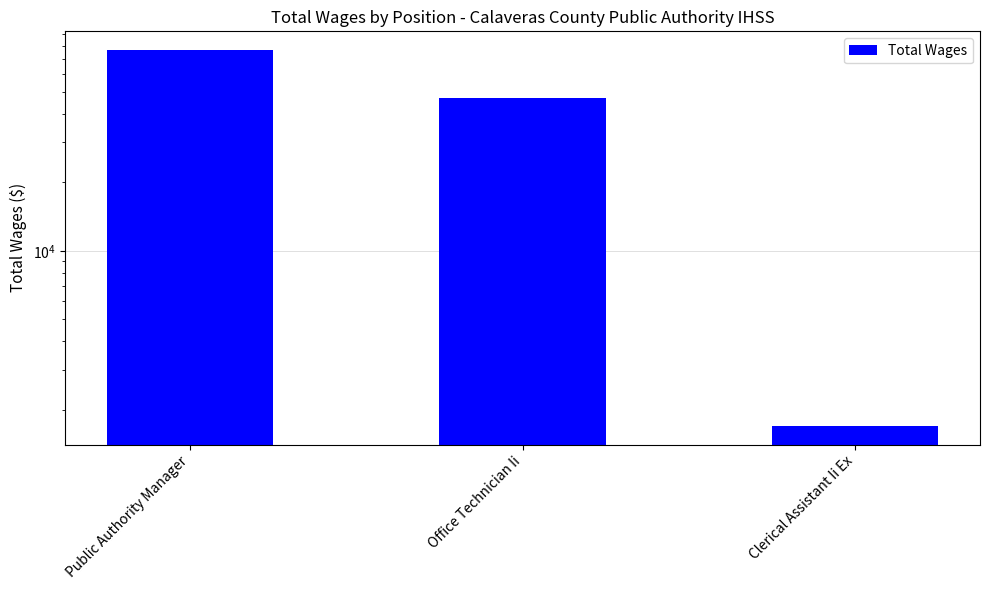

List the labels in order of value, smallest first.

Clerical Assistant Ii Ex, Office Technician Ii, Public Authority Manager